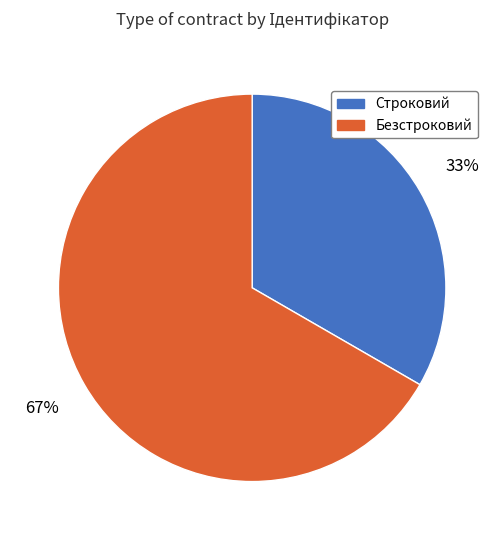

To the nearest percent, what percentage of the pie is Строковий?

33%